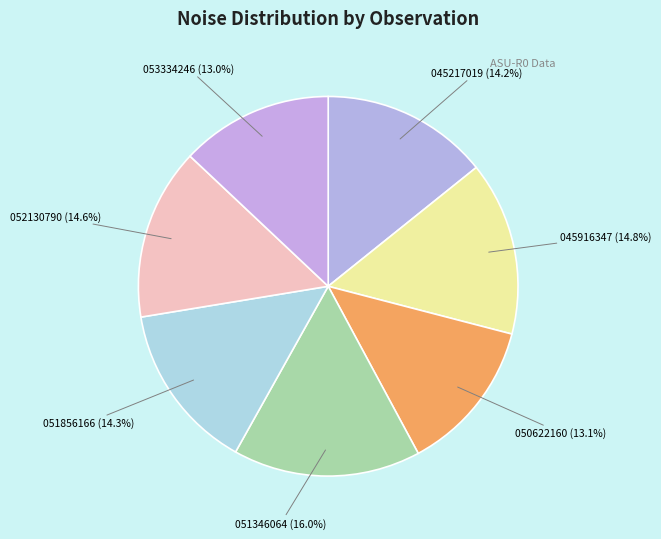

What percentage is NOT represented by 050622160 (13.1%)?

86.9%